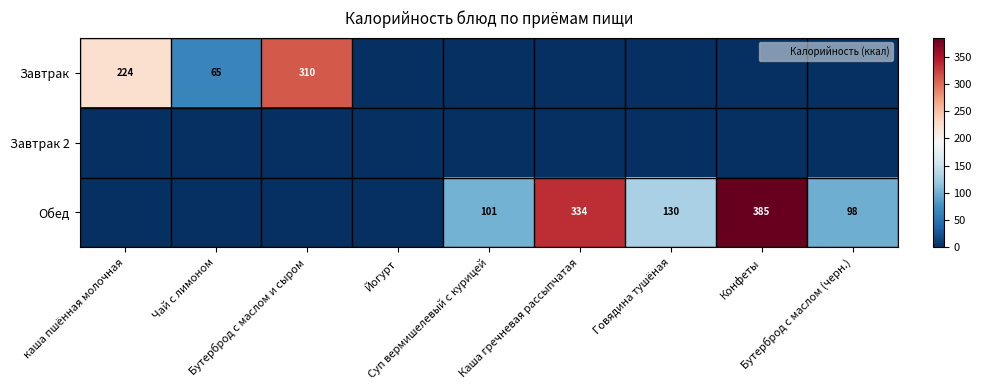

What is the spread (max minus min) of values at Суп вермишелевый с курицей?

101.0